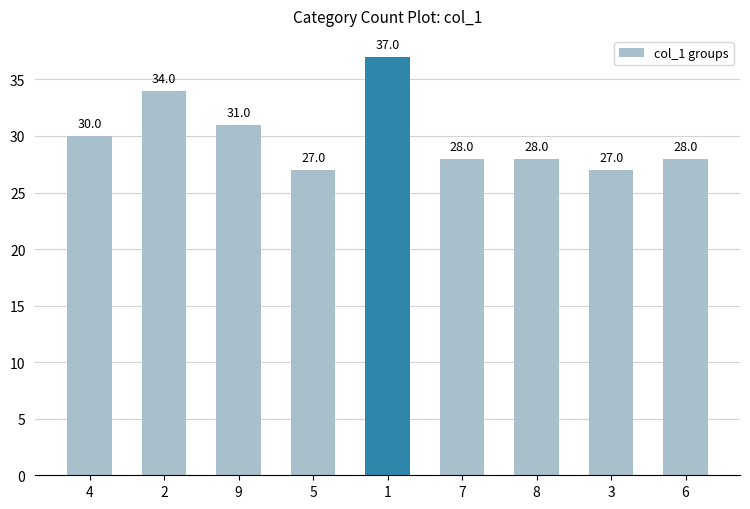

What is the value of the 5th bar from the left?

37